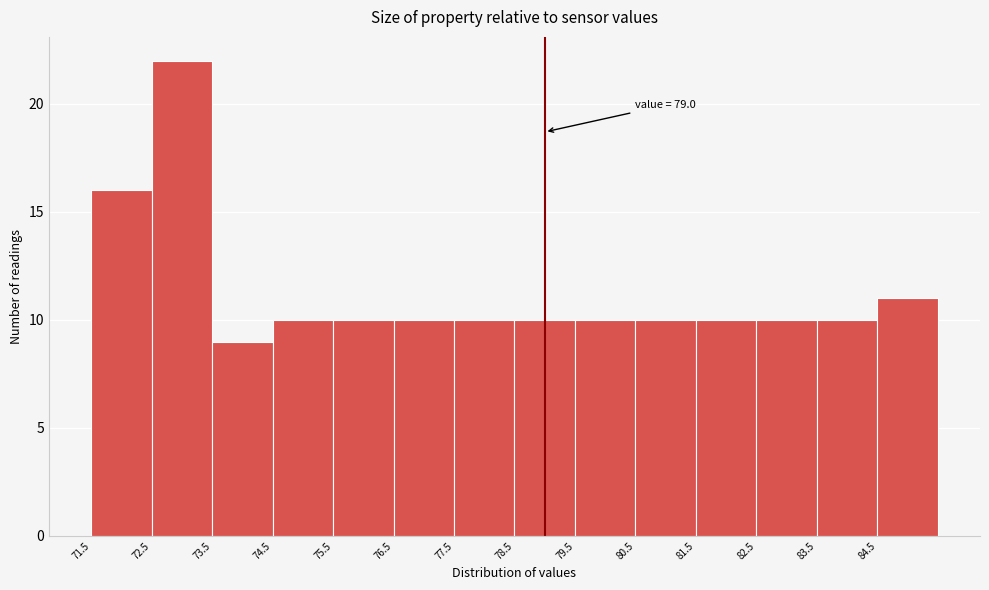

Over which range of the x-axis is the bar tallest?

72.5 to 73.5